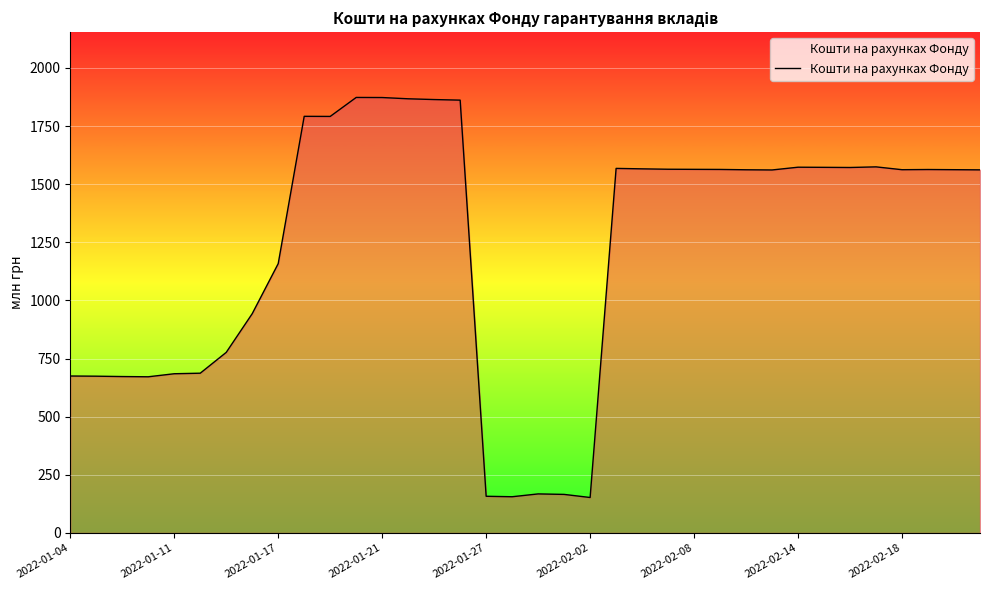

What is the difference between the maximum and minimum values?

1720.7